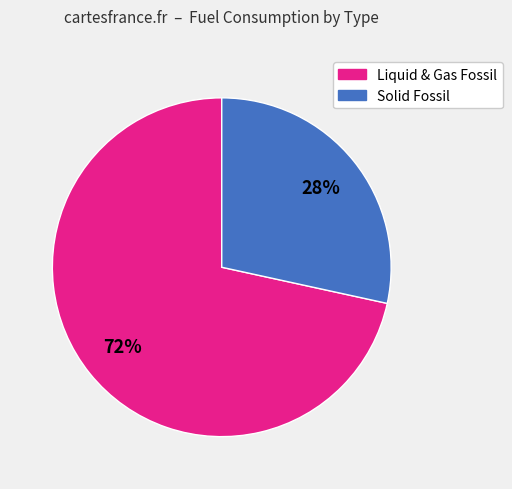

Is there any slice that represents more than half of the pie?

Yes